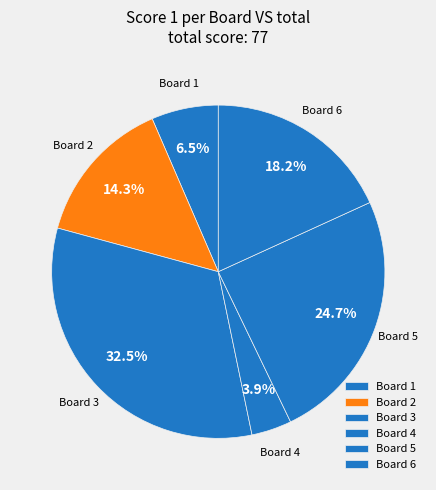

To the nearest percent, what portion does Board 4 represent?

4%